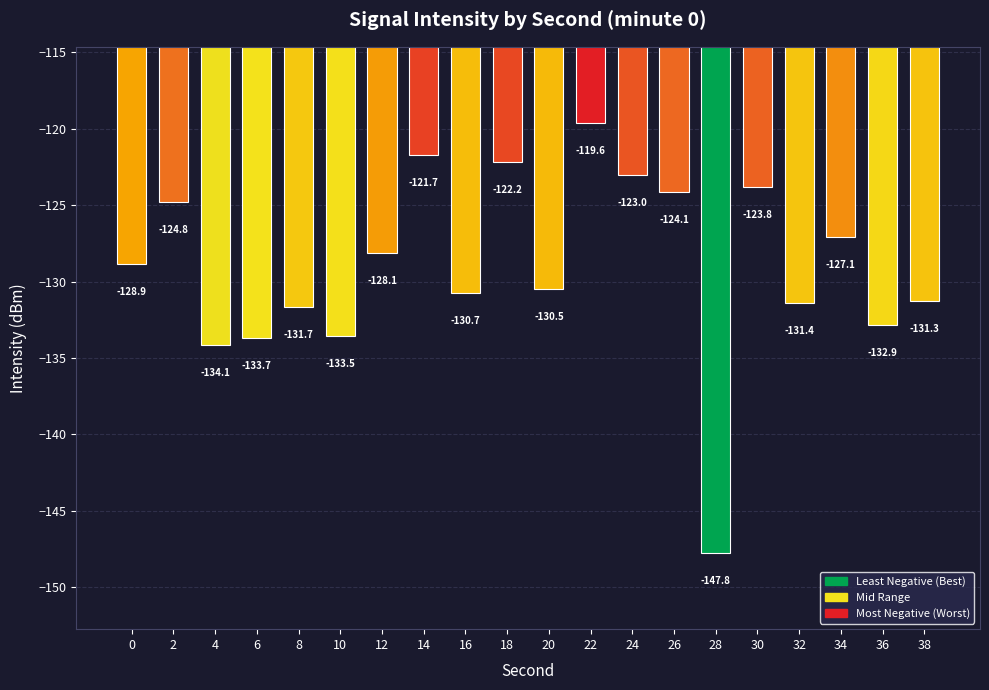

What is the greatest value displayed?

-119.6